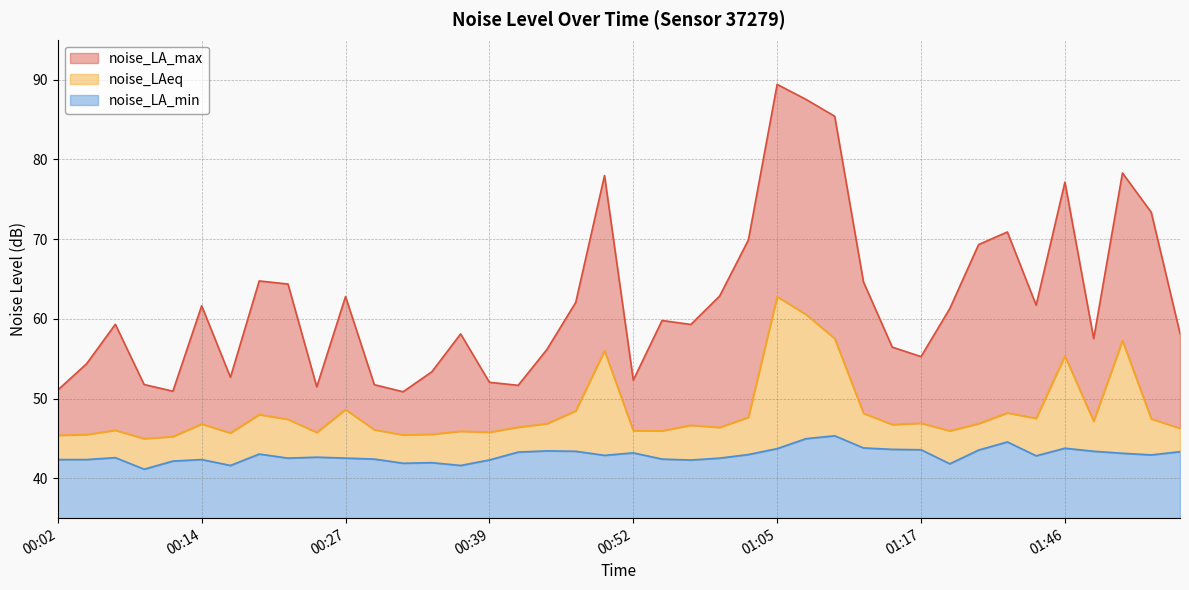

Rank the series at 01:41 from highest to lowest value.

noise_LA_max, noise_LAeq, noise_LA_min